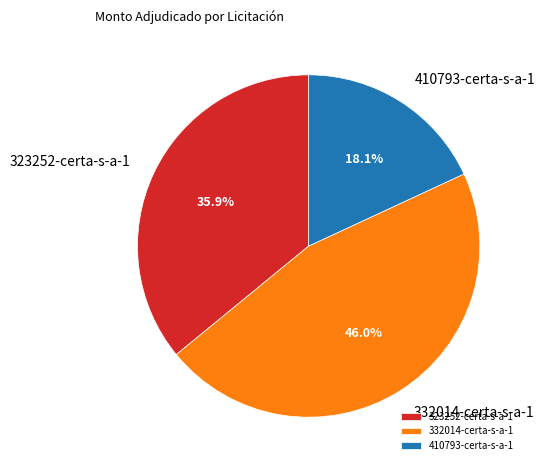

What percentage do 410793-certa-s-a-1 and 323252-certa-s-a-1 together represent?

54.0%